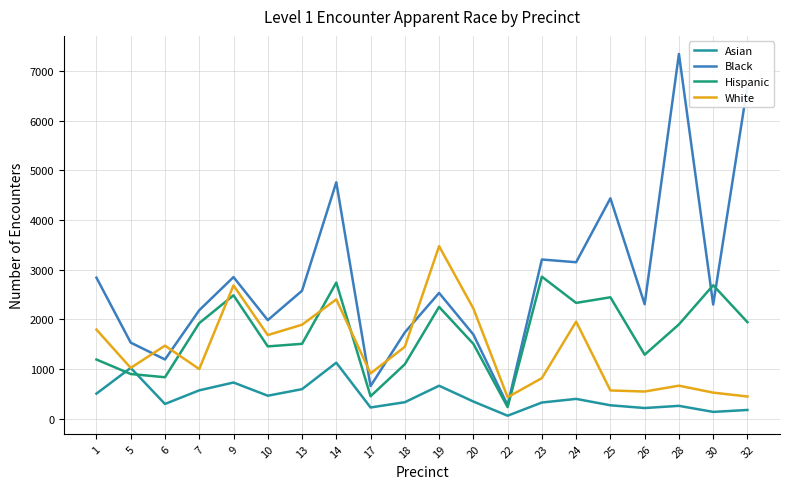

Which series has the widest spread of values?

Black